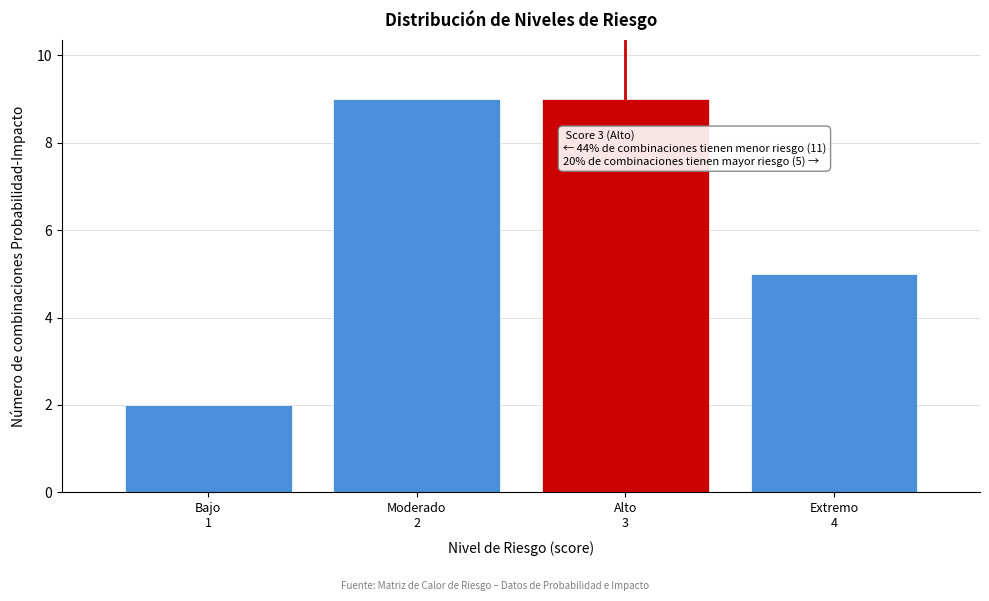

Reading left to right, what are all the values shown in this chart?

2	9	9	5